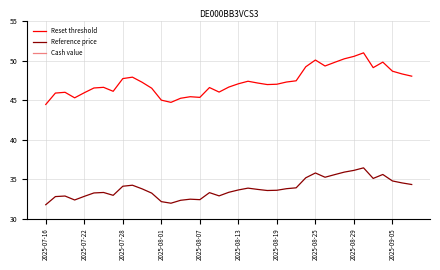

How many lines are shown in the chart?

3